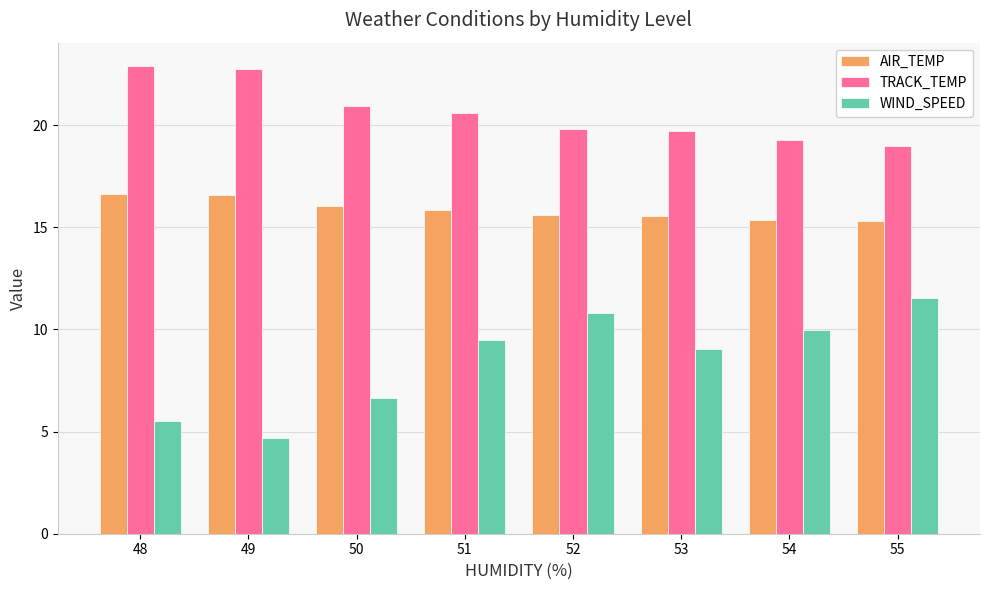

What is the value of the TRACK_TEMP bar at the 4th from the left?

20.6